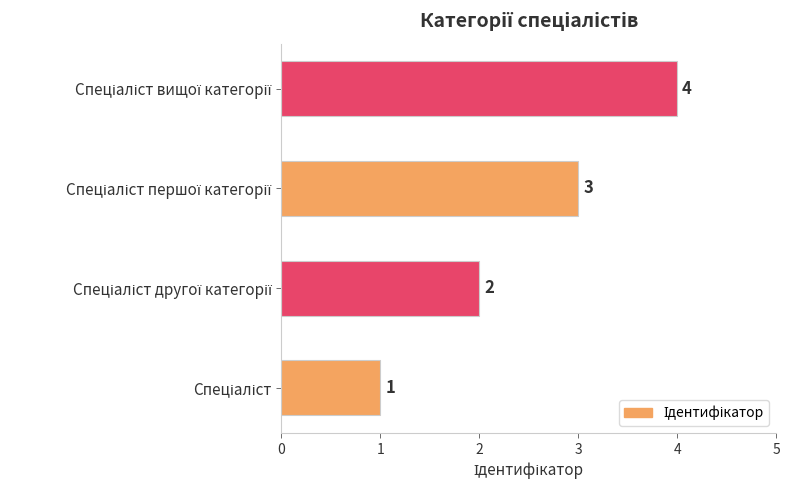

What is the difference between the maximum and minimum values?

3